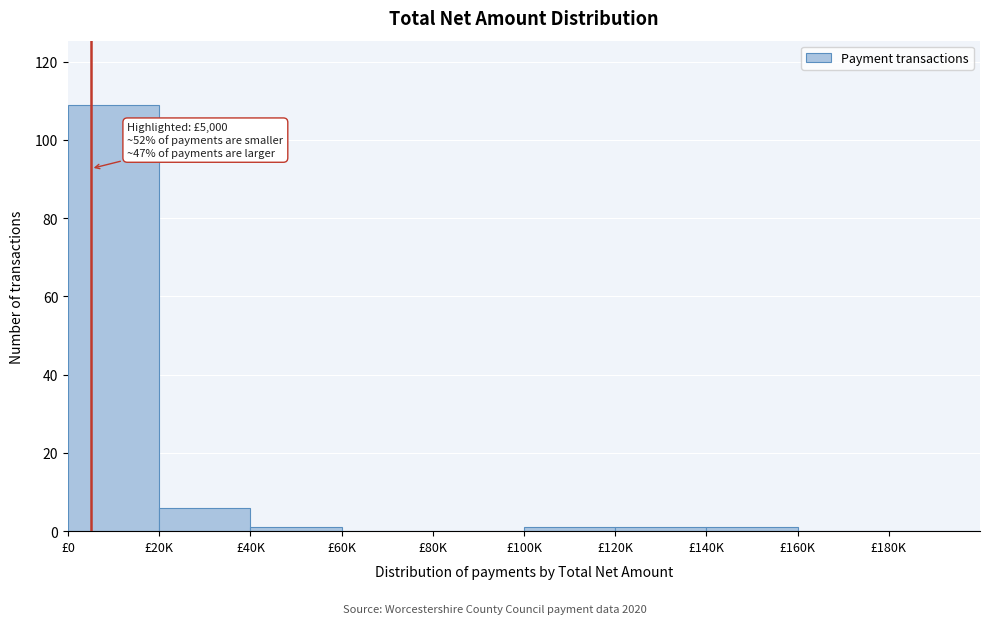

Reading left to right, what are all the values shown in this chart?

£0=109	£20K=6	£40K=1	£60K=0	£80K=0	£100K=1	£120K=1	£140K=1	£160K=0	£180K=0